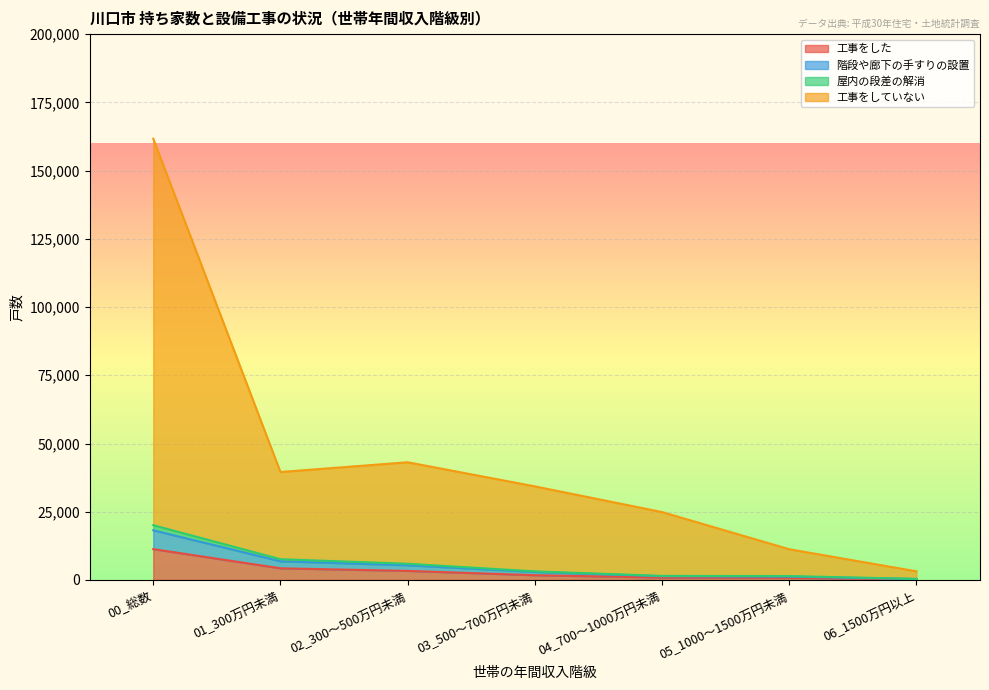

Reading left to right, extract all data points from this chart.

工事をした: 11320	4280	3330	1750	890	790	260
階段や廊下の手すりの設置: 18200	6860	5400	2950	1380	1230	360
屋内の段差の解消: 20070	7610	5950	3160	1490	1440	390
工事をしていない: 161680	39560	43130	34300	24890	11270	3180